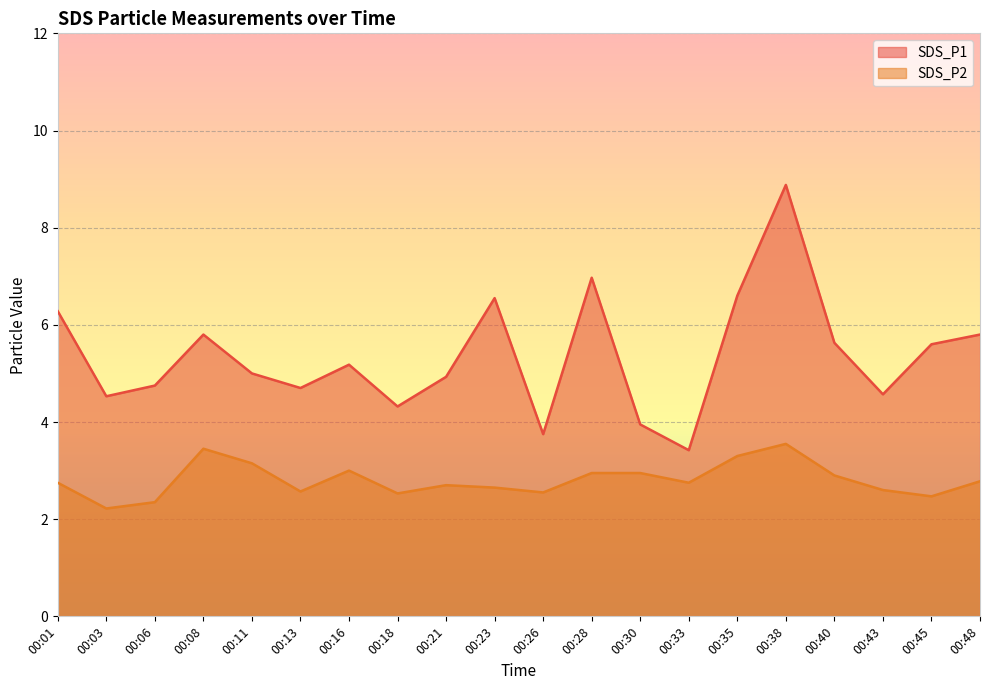

What is the average value of the SDS_P2 series?

2.8